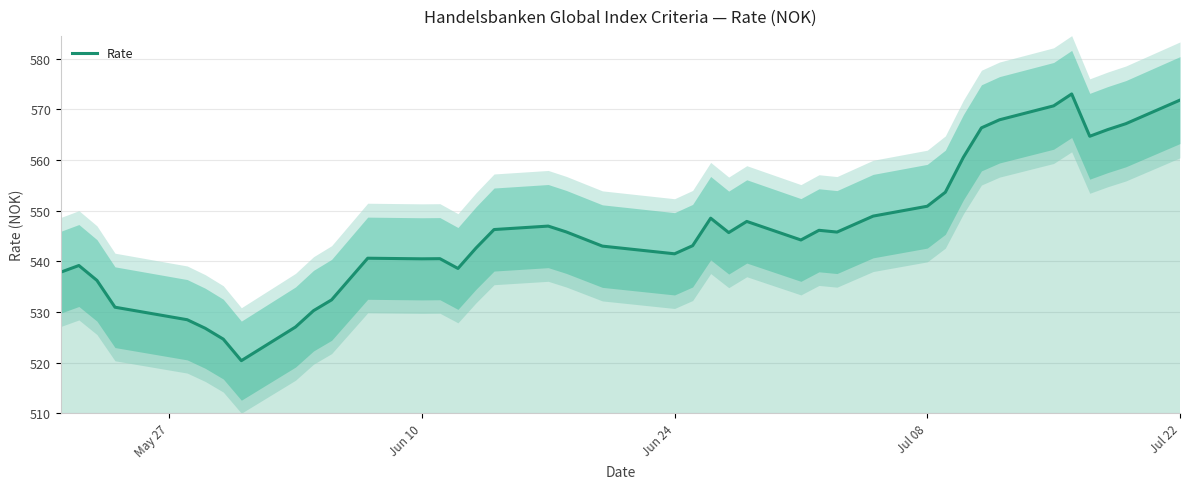

Reading left to right, extract all data points from this chart.

537.9	539.2	536.2	531.0	528.5	526.8	524.6	520.4	527.0	530.3	532.4	540.6	540.5	540.5	538.6	542.6	546.3	547.0	545.8	543.0	541.5	543.1	548.5	545.7	547.9	544.2	546.1	545.8	548.9	550.9	553.6	560.5	566.4	567.9	570.7	573.0	564.7	566.0	567.2	571.8